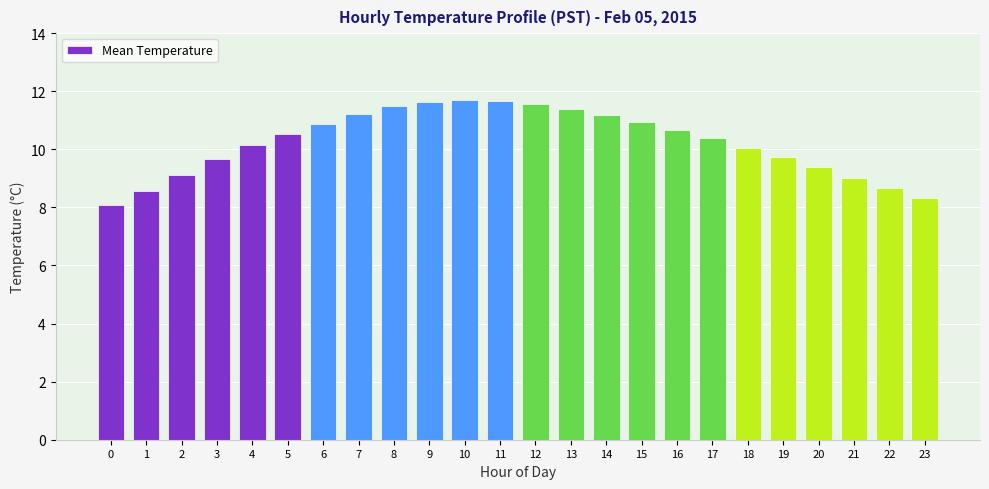

Count the number of categories in the chart.

24